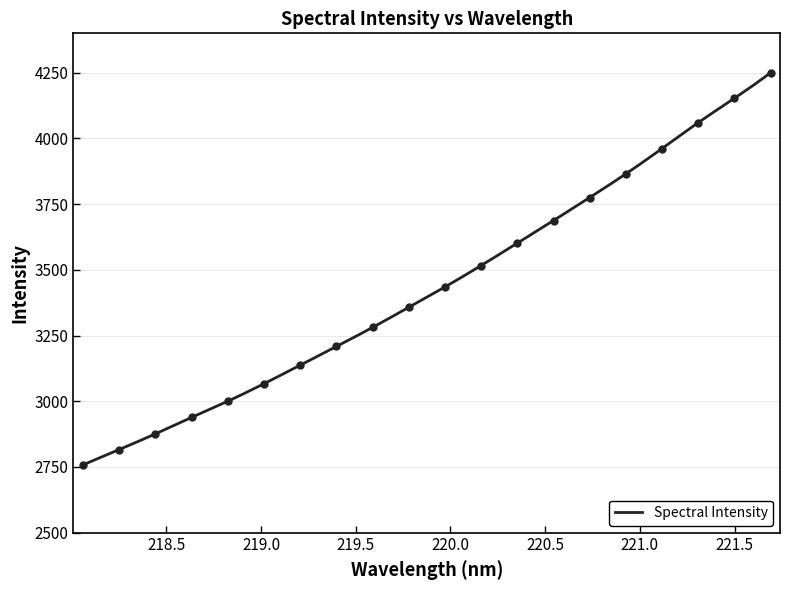

How many values are below 3434?

10